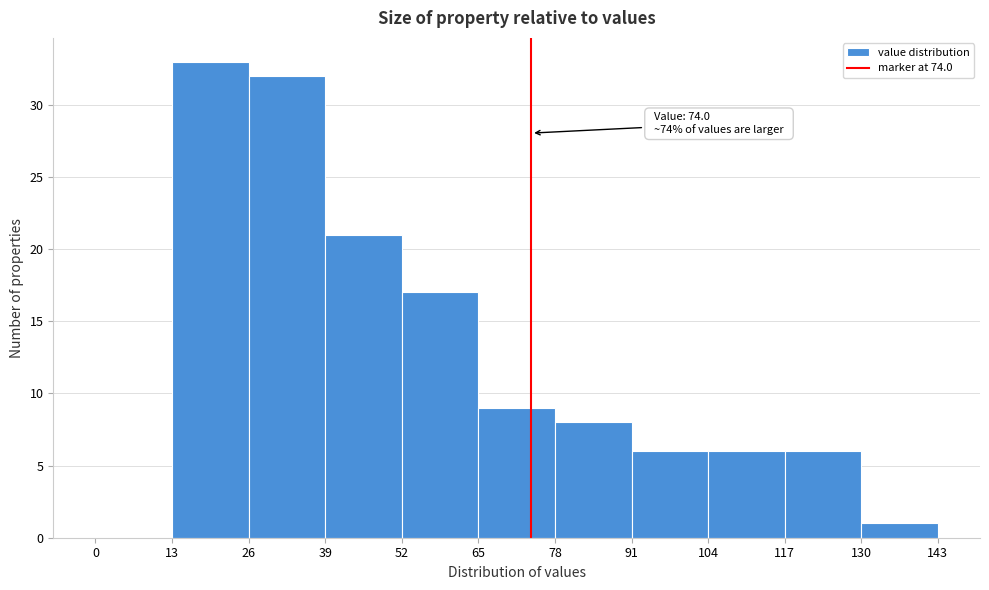

Over which range of the x-axis is the bar tallest?

13 to 26